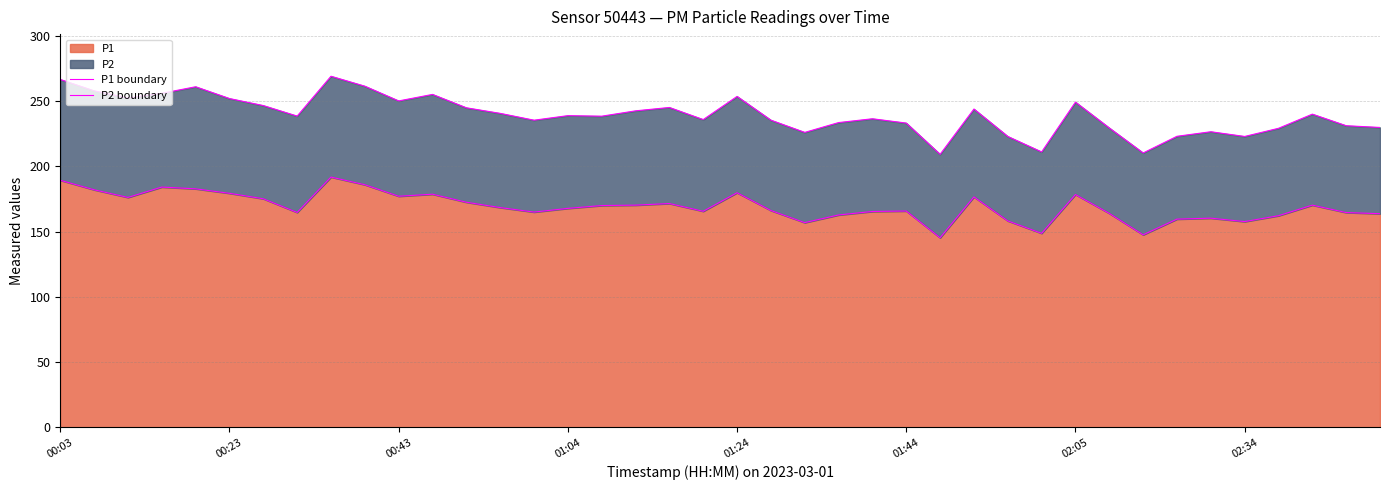

What is the sum of all P2 boundary values?

9583.3